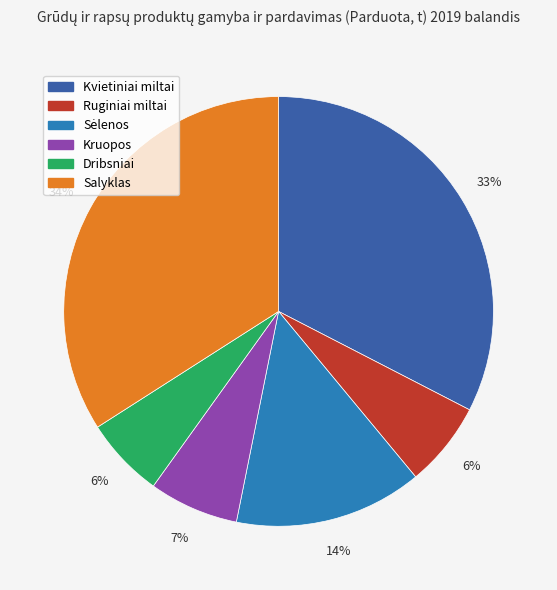

Which has a higher value, Salyklas or Kruopos?

Salyklas